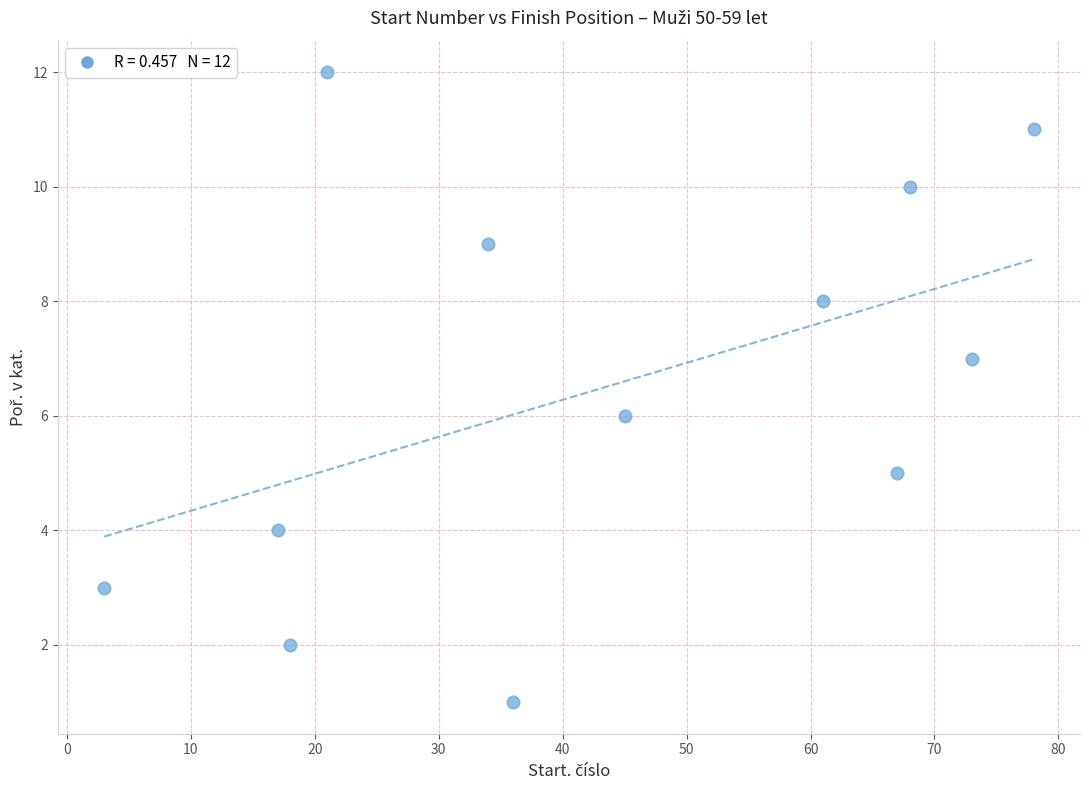

What is the average X value?

43